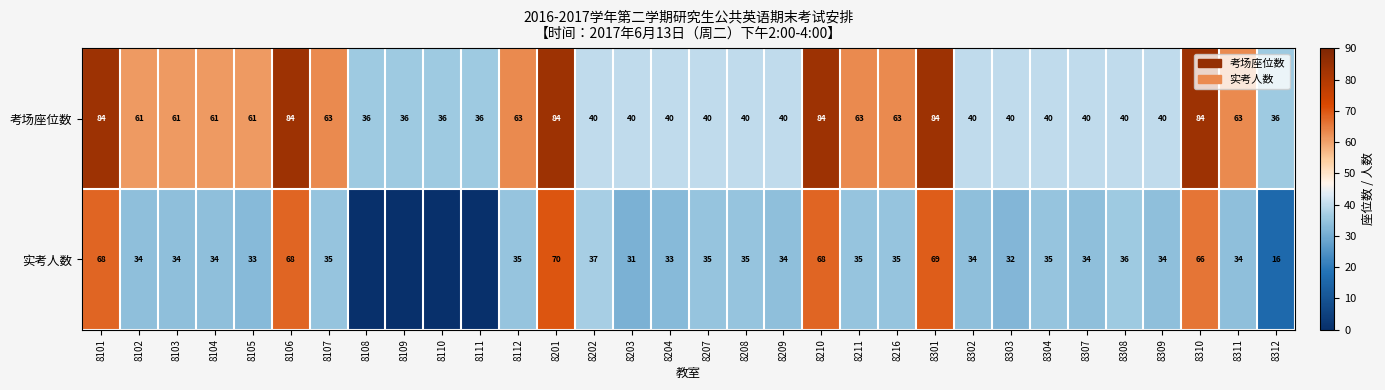

What is the lowest value of the 考场座位数 series?

36